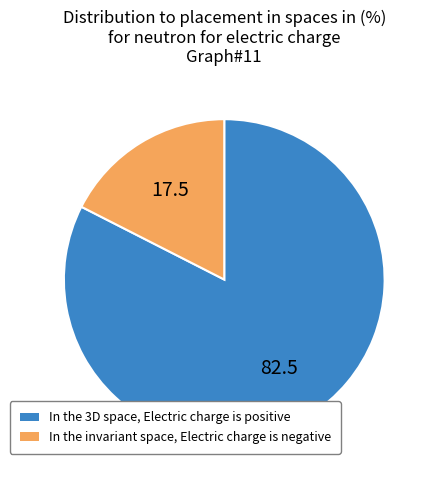

Is there a majority slice in this chart?

Yes